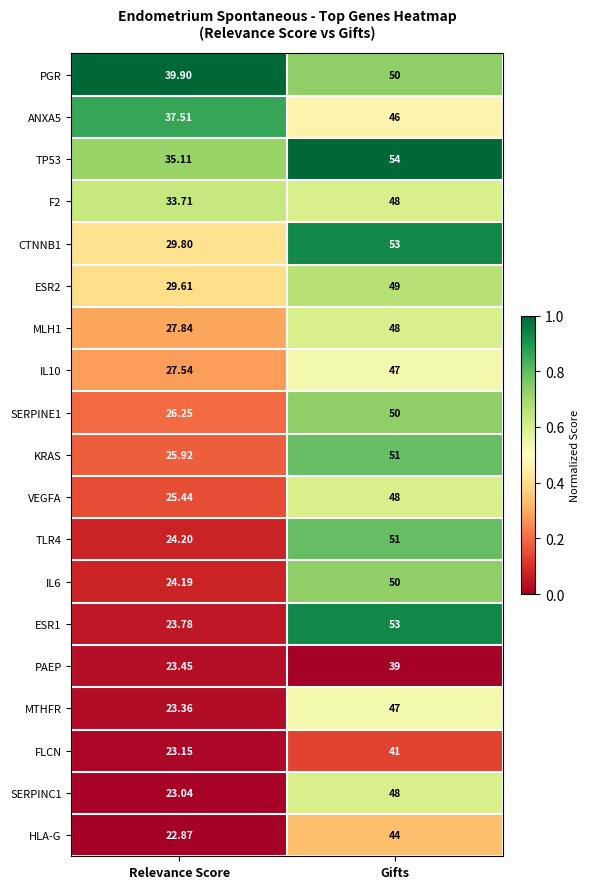

Is the value of PAEP at Gifts greater than the value of IL6 at Relevance Score?

Yes